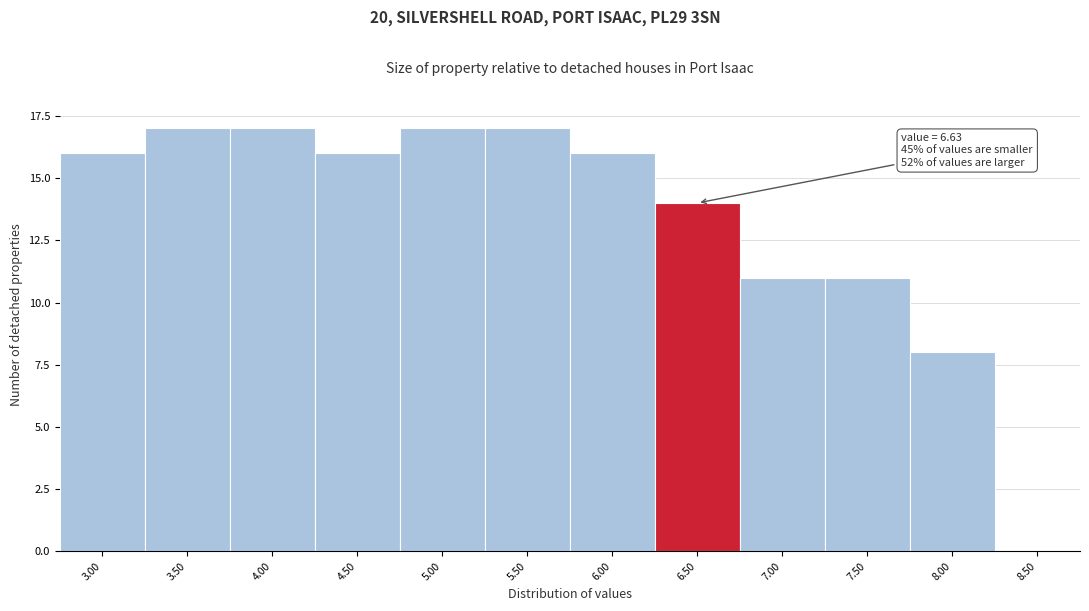

Reading left to right, extract all data points from this chart.

3.00=16	3.50=17	4.00=17	4.50=16	5.00=17	5.50=17	6.00=16	6.50=14	7.00=11	7.50=11	8.00=8	8.50=0